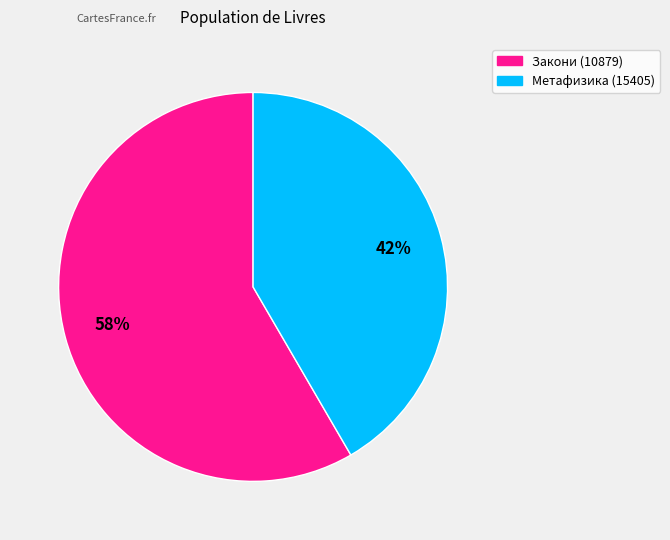

How many slices are in this pie chart?

2